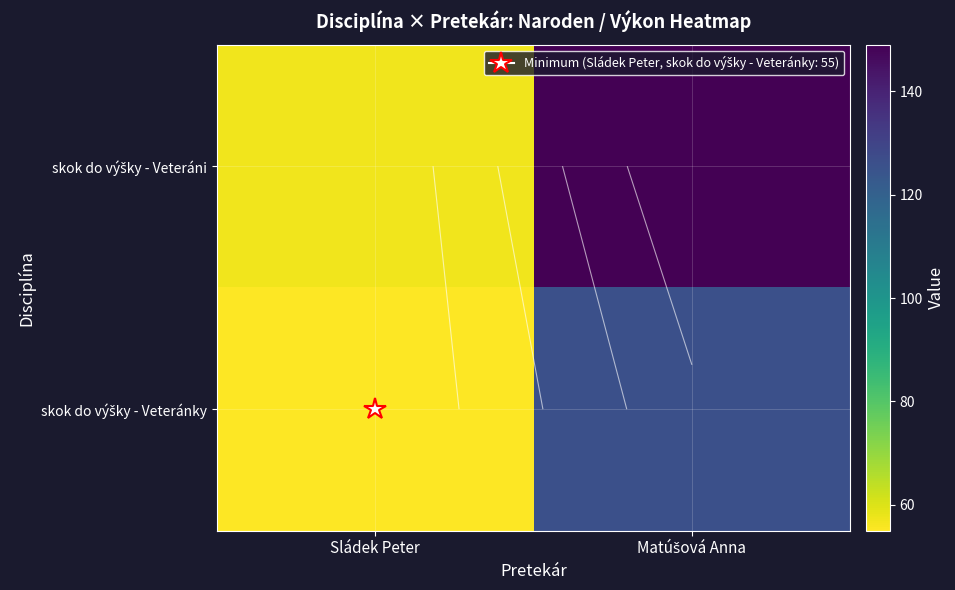

What is the total value across all series at Sládek Peter?

112